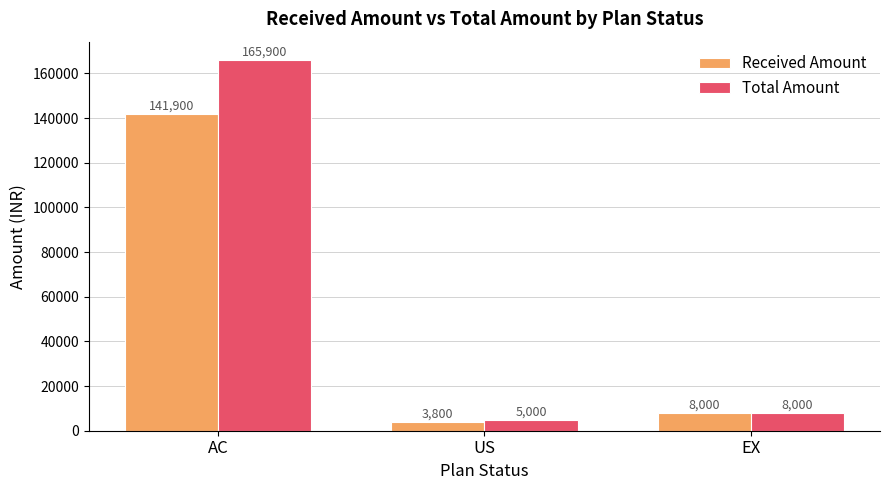

What are all the series names shown in the legend?

Received Amount, Total Amount